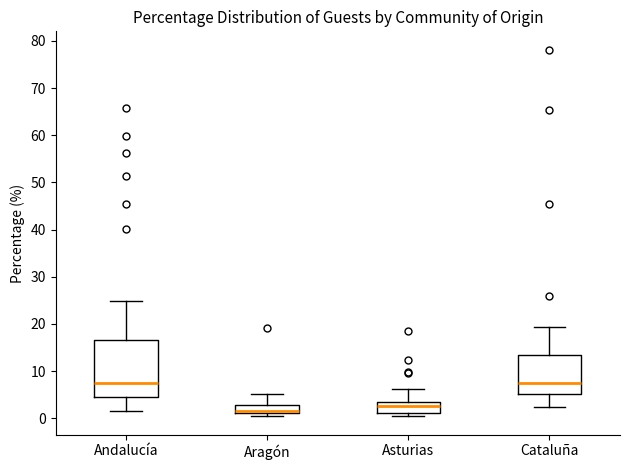

Where does the upper whisker of the box for Andalucía end on the y-axis? The values are not printed on the chart, so give them approximately, as read against the axis.

25